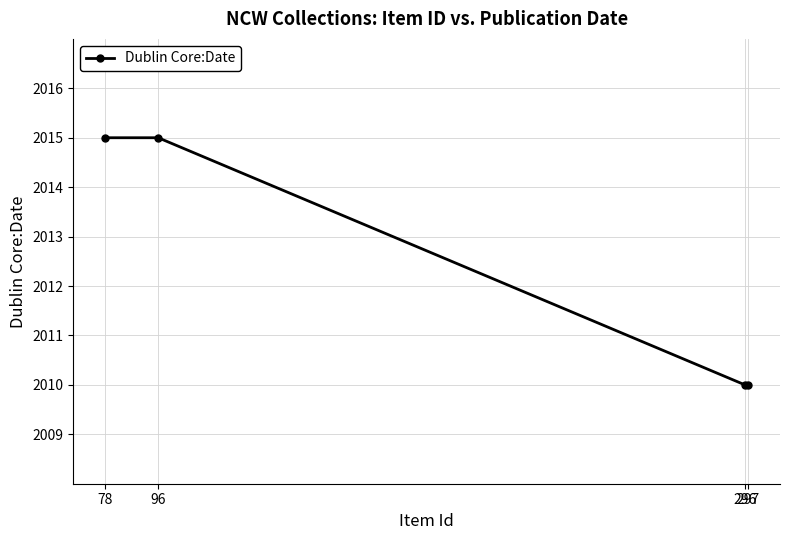

Reading left to right, transcribe all the data shown in this chart.

2015	2015	2010	2010